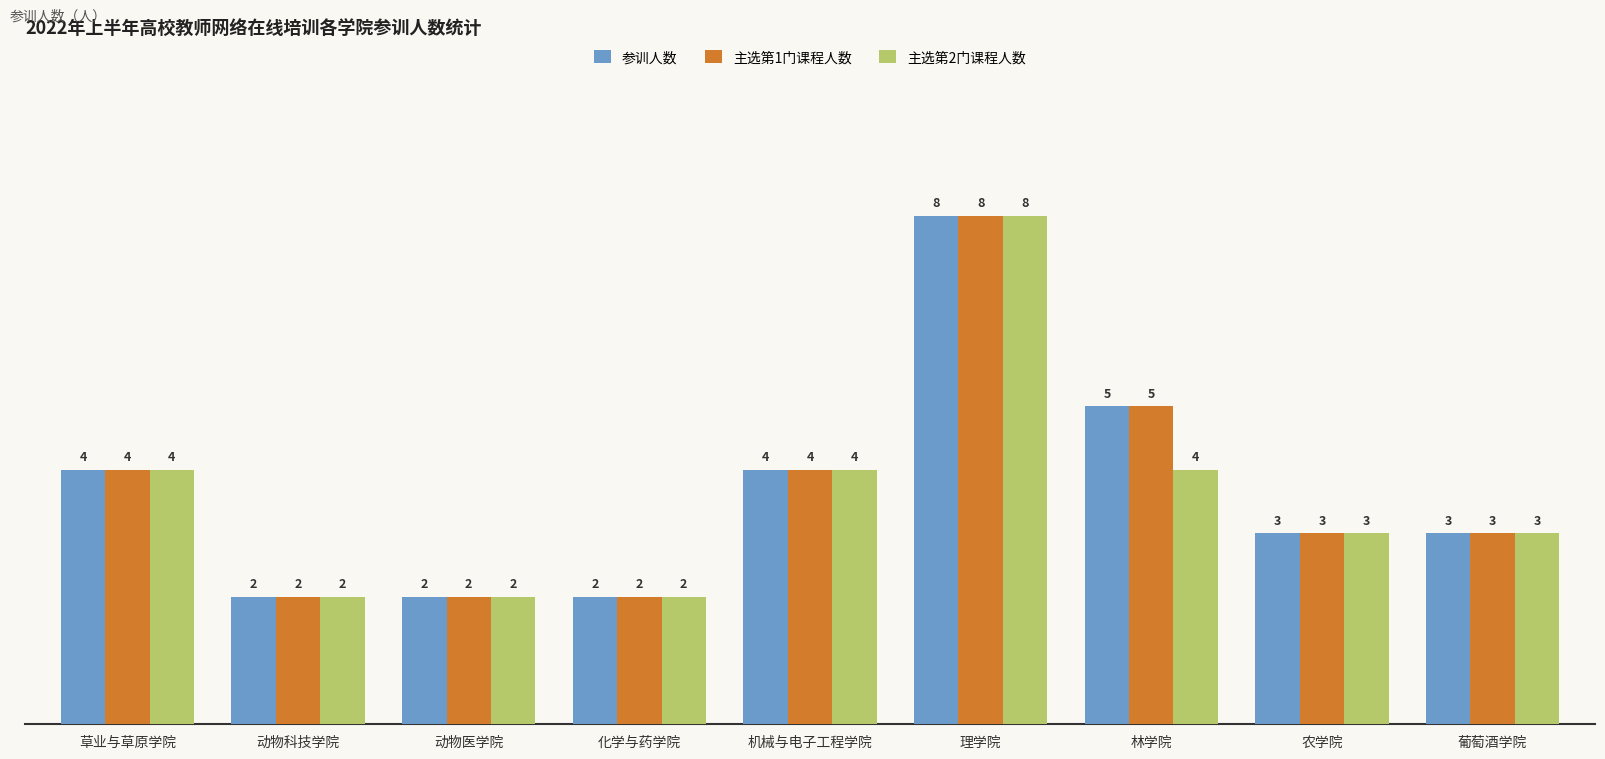

The value of 参训人数 at 草业与草原学院 is 4. True or false?

True